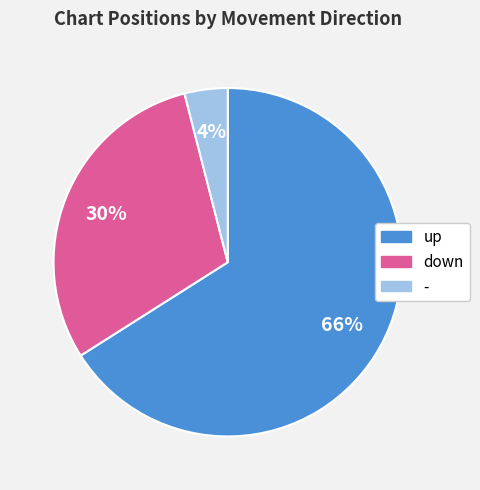

To the nearest percent, what is the difference between the up and down slice percentages?

36%